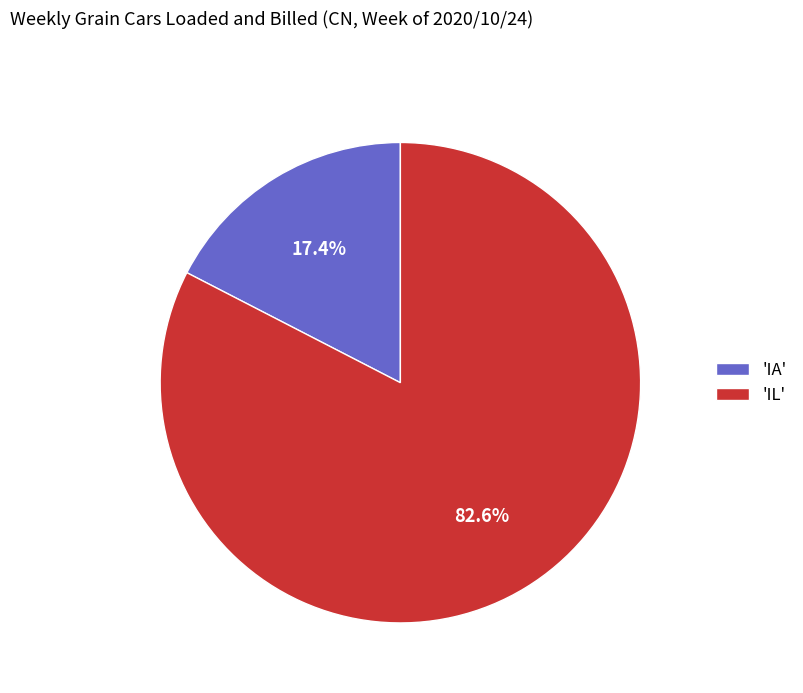

Count the number of slices in the pie.

2